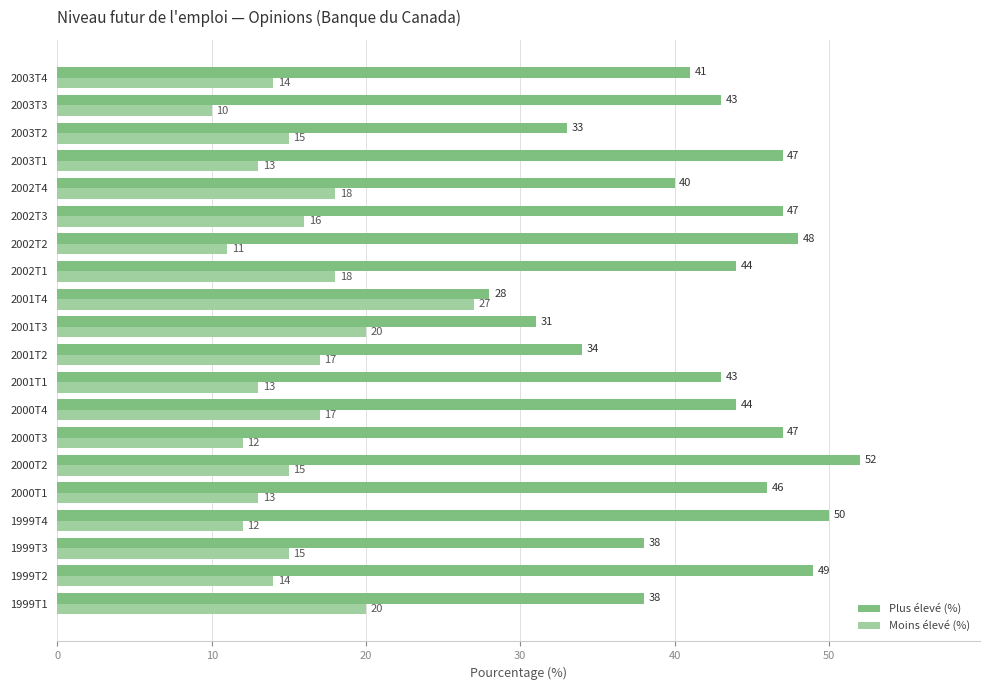

Which category has the highest value in the Plus élevé (%) series?

2000T2